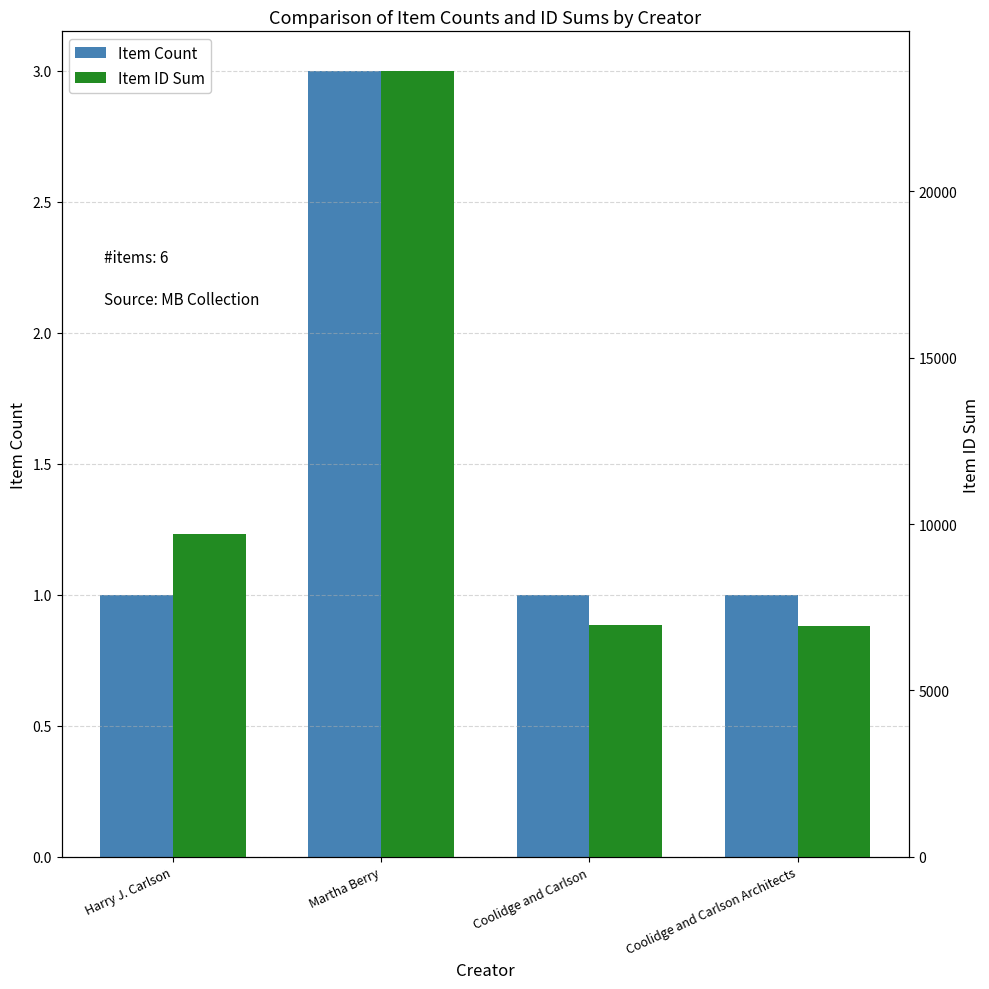

What is the difference between the maximum and minimum values in the Item Count series?

2